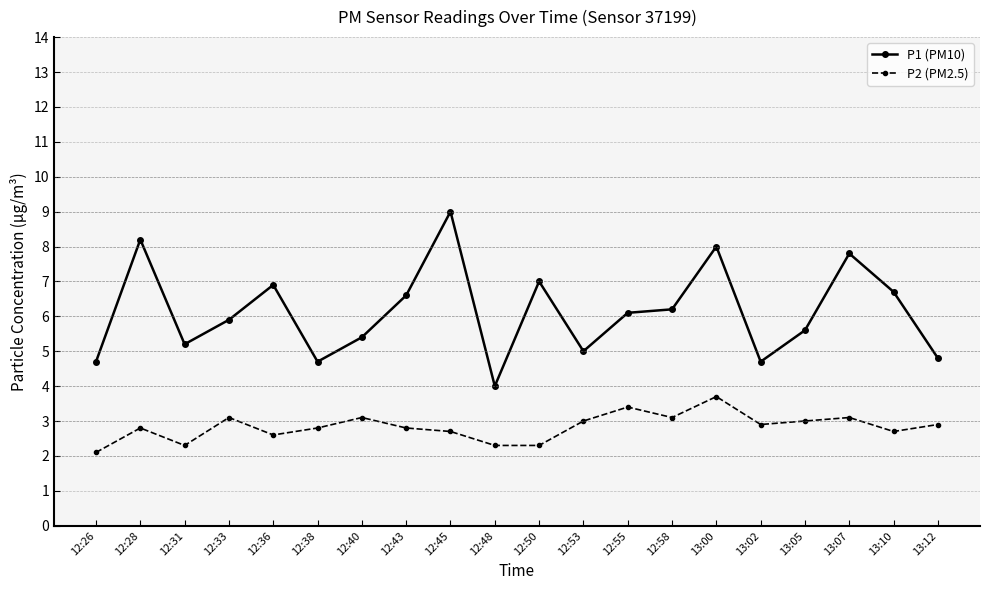

Reading left to right, what are all the values shown in this chart?

P1 (PM10): 12:26=4.7	12:28=8.2	12:31=5.2	12:33=5.9	12:36=6.9	12:38=4.7	12:40=5.4	12:43=6.6	12:45=9.0	12:48=4.0	12:50=7.0	12:53=5.0	12:55=6.1	12:58=6.2	13:00=8.0	13:02=4.7	13:05=5.6	13:07=7.8	13:10=6.7	13:12=4.8
P2 (PM2.5): 12:26=2.1	12:28=2.8	12:31=2.3	12:33=3.1	12:36=2.6	12:38=2.8	12:40=3.1	12:43=2.8	12:45=2.7	12:48=2.3	12:50=2.3	12:53=3.0	12:55=3.4	12:58=3.1	13:00=3.7	13:02=2.9	13:05=3.0	13:07=3.1	13:10=2.7	13:12=2.9